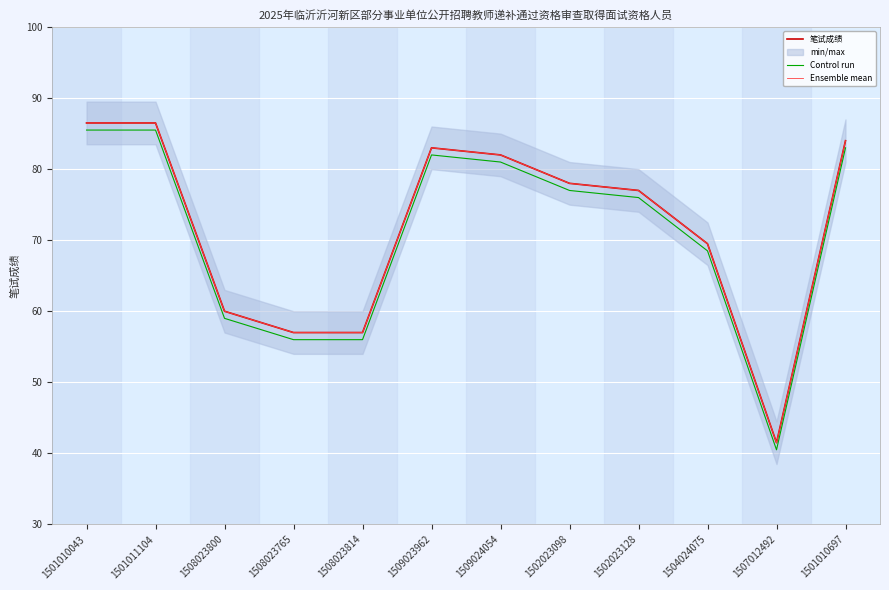

At which category does the chart reach its peak across all series?

1501010043